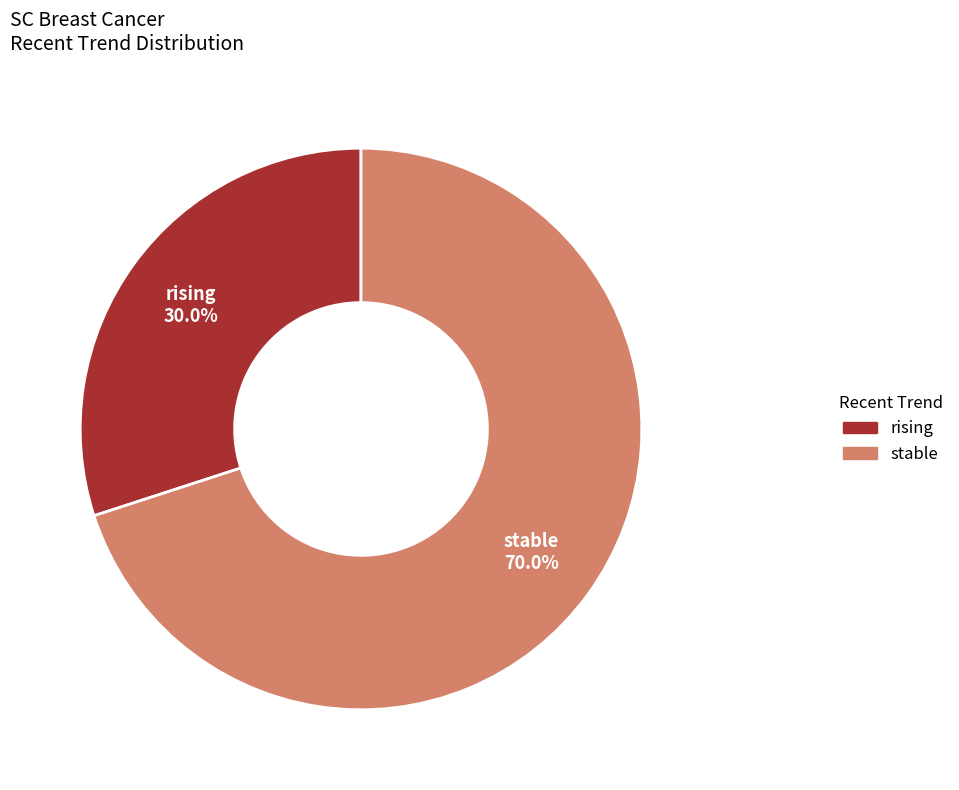

What is the largest slice in the pie chart?

stable